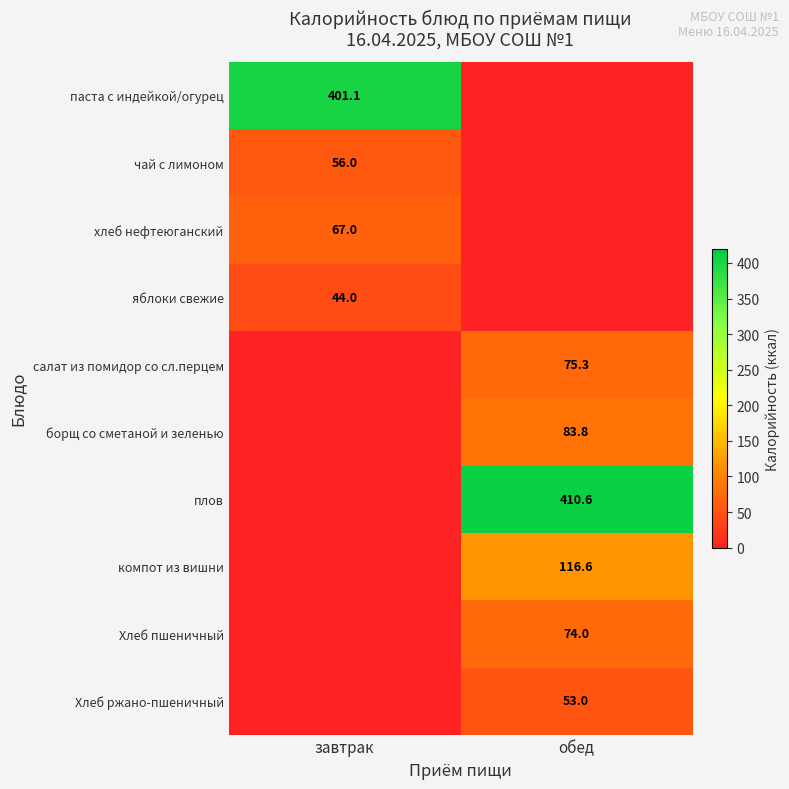

The Хлеб ржано-пшеничный series shows 53.0 at обед. True or false?

True